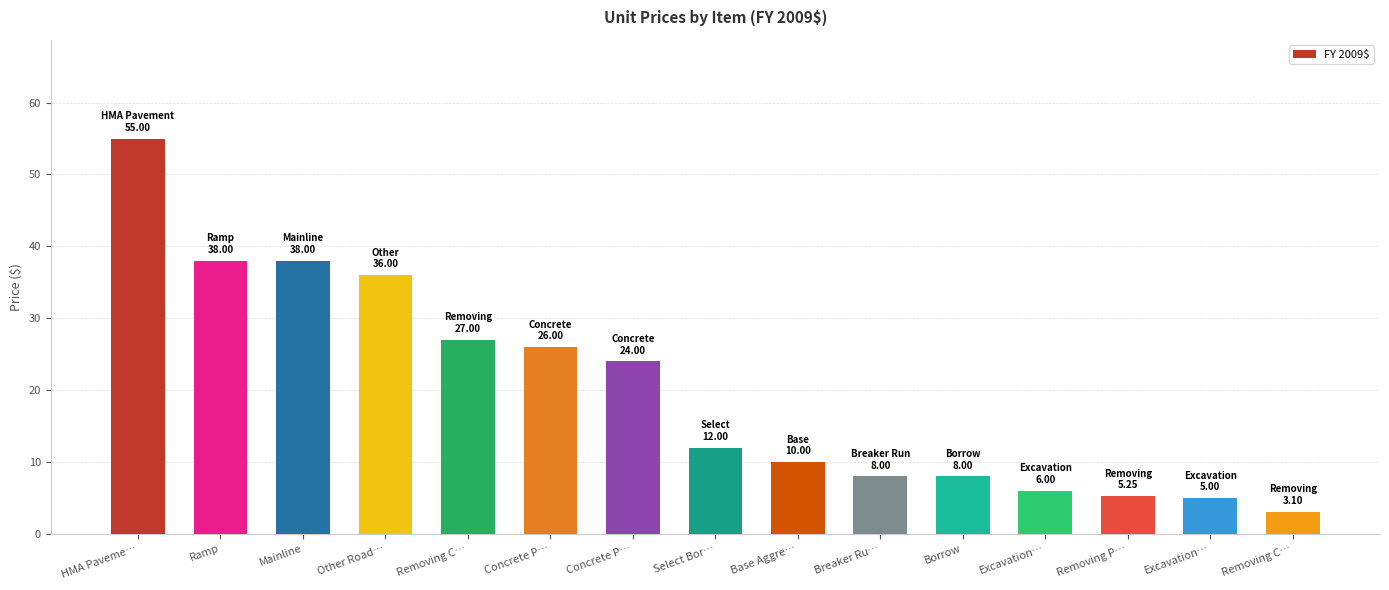

Read the value at HMA Paveme….

55.0